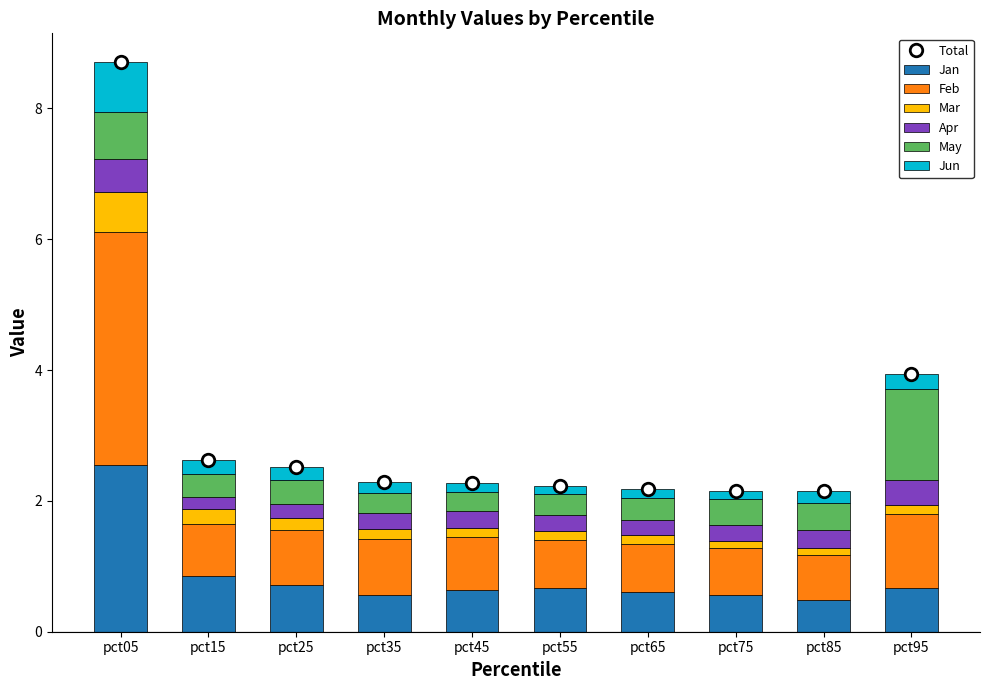

How many groups of bars are there?

10